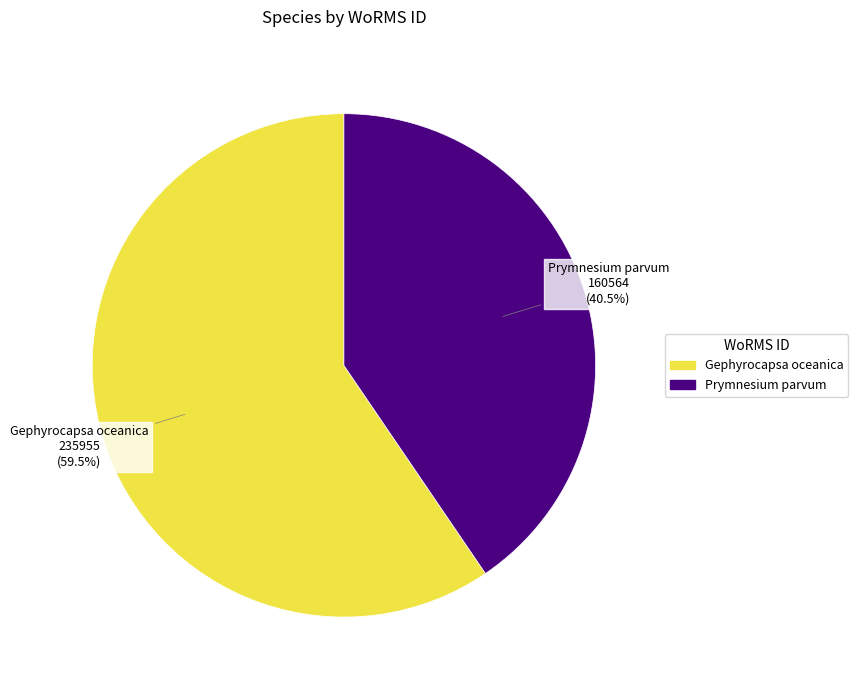

What is the ratio of the value at Gephyrocapsa oceanica to the value at Prymnesium parvum?

1.5